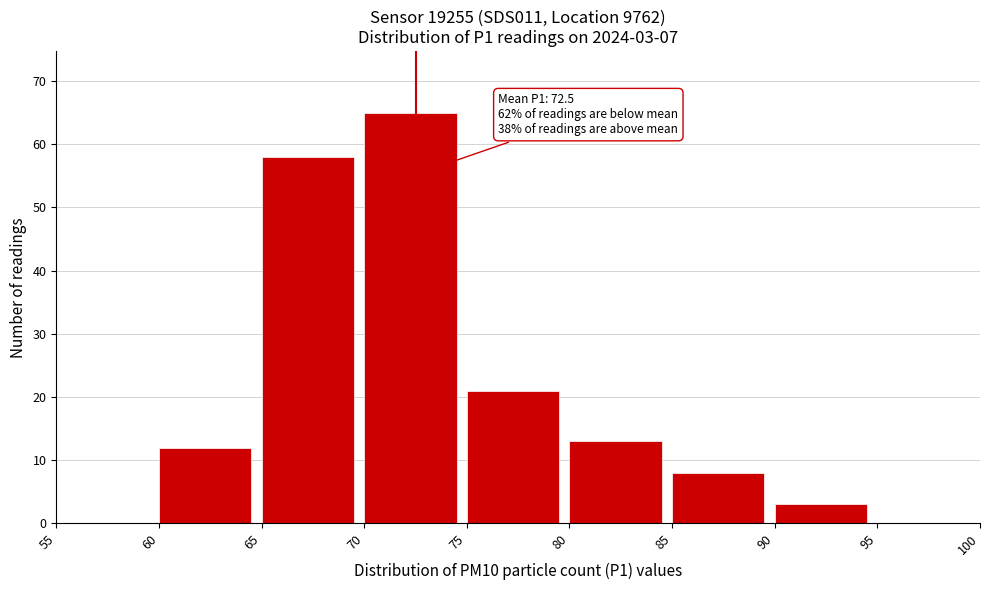

Which range on the x-axis has the tallest bar?

70 to 75